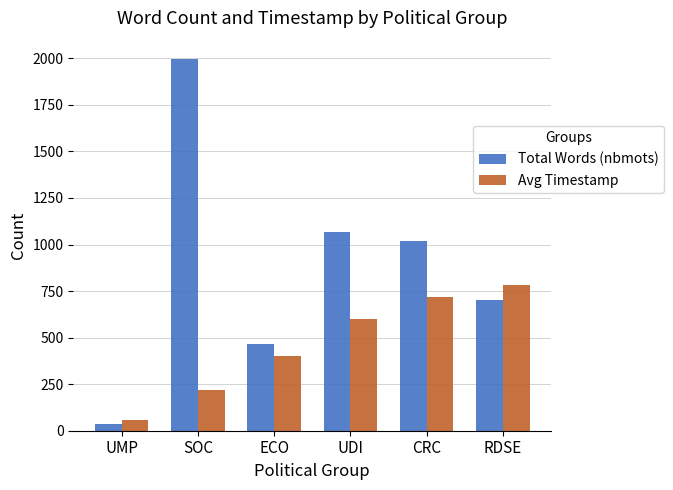

Are the bars grouped side by side (vs. stacked)?

Yes